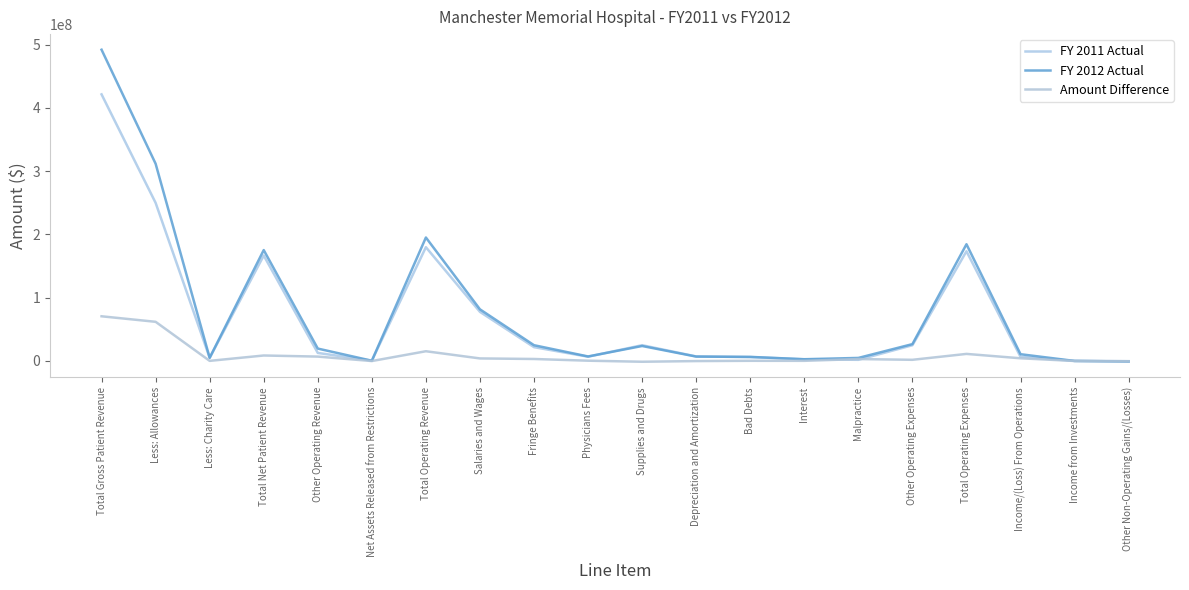

What position from the right is Income/(Loss) From Operations?

3